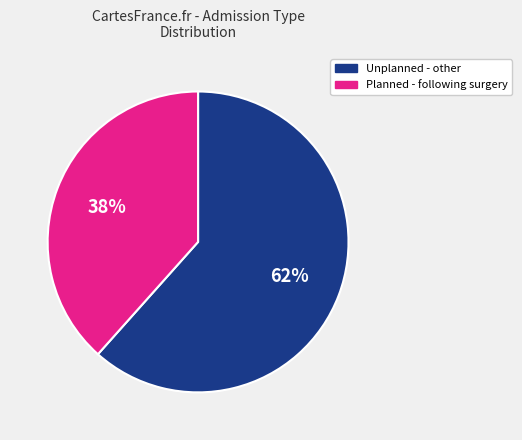

How many slices are in this pie chart?

2